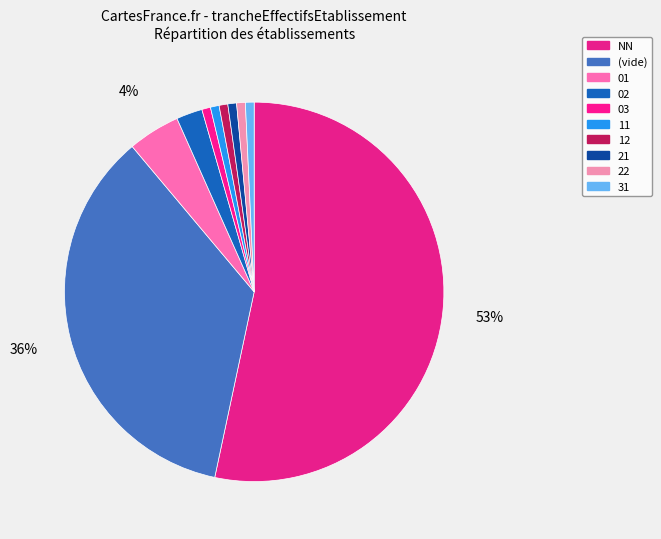

Is NN the majority of the pie?

Yes